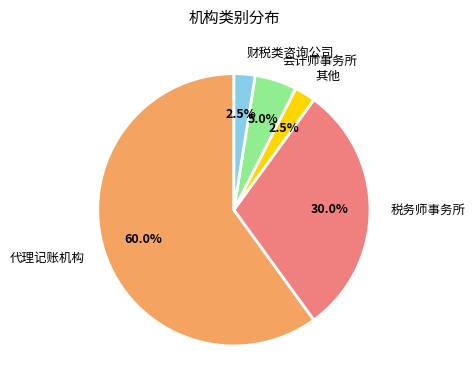

To the nearest percent, what is the difference between the 其他 and 财税类咨询公司 slice percentages?

0%